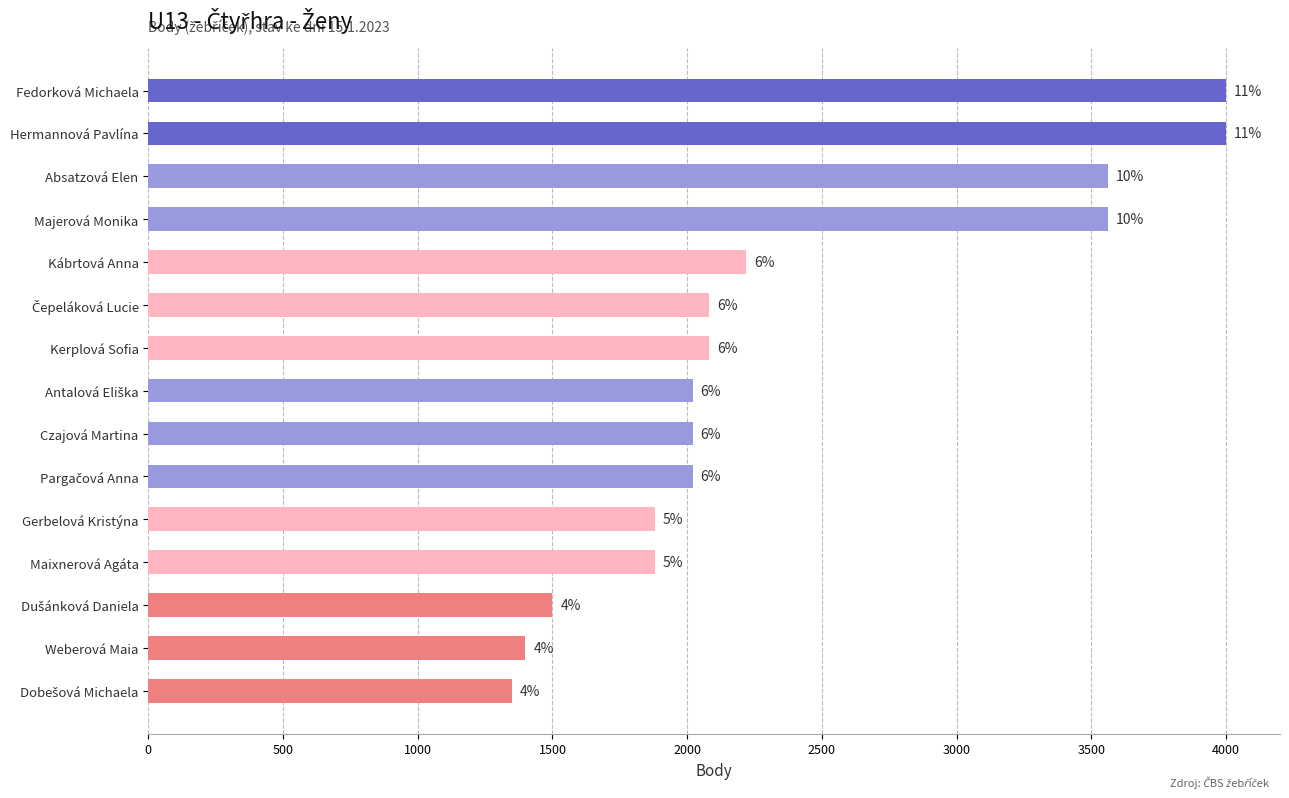

Are the bars horizontal?

Yes